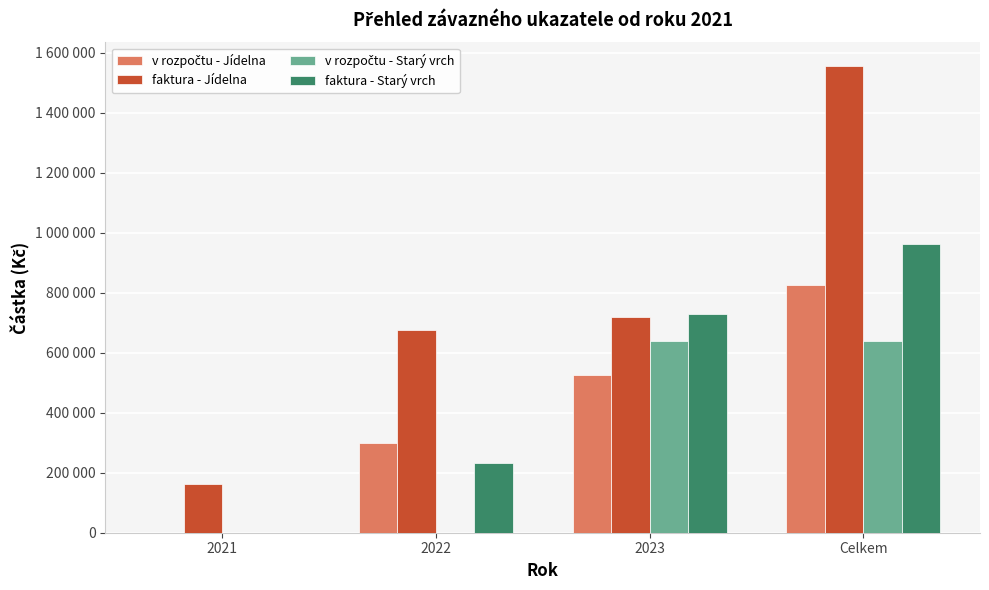

How many positive values does the faktura - Starý vrch series have?

3